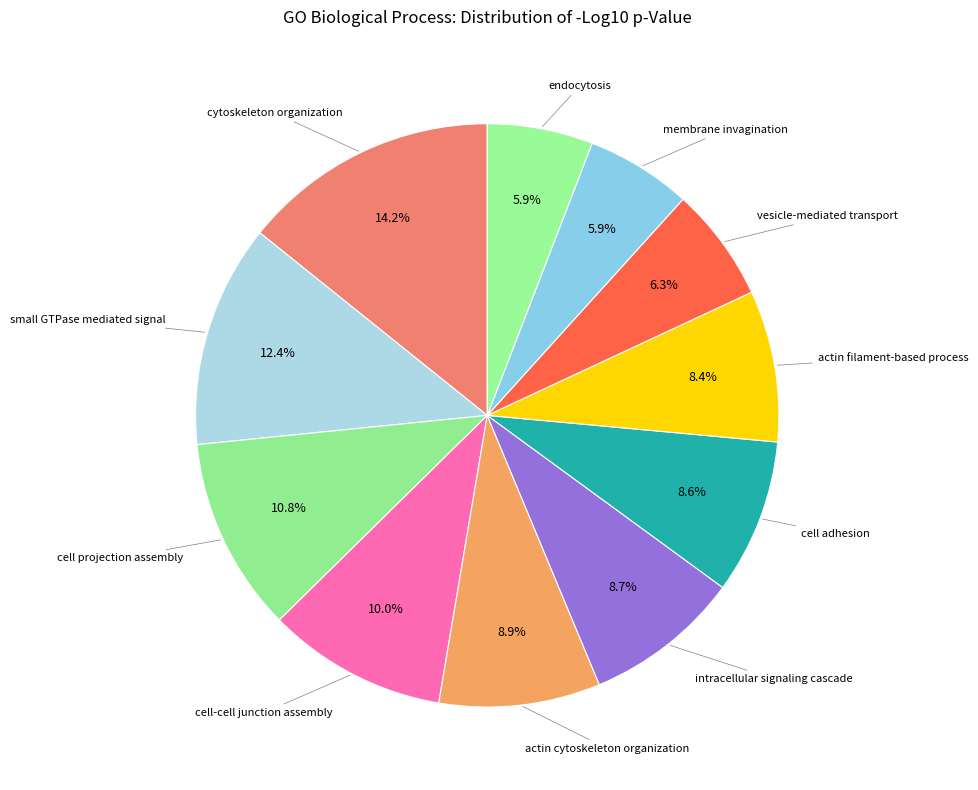

Rank the categories by value from lowest to highest.

membrane invagination, endocytosis, vesicle-mediated transport, actin filament-based process, cell adhesion, intracellular signaling cascade, actin cytoskeleton organization, cell-cell junction assembly, cell projection assembly, small GTPase mediated signal, cytoskeleton organization